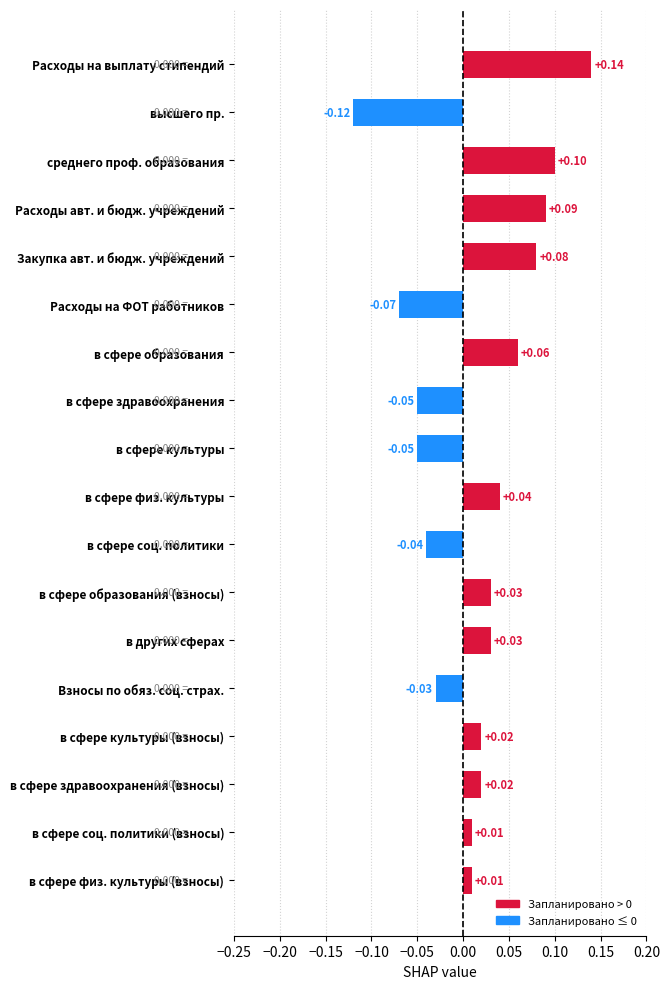

Between в сфере культуры and Расходы авт. и бюдж. учреждений, which is larger?

Расходы авт. и бюдж. учреждений